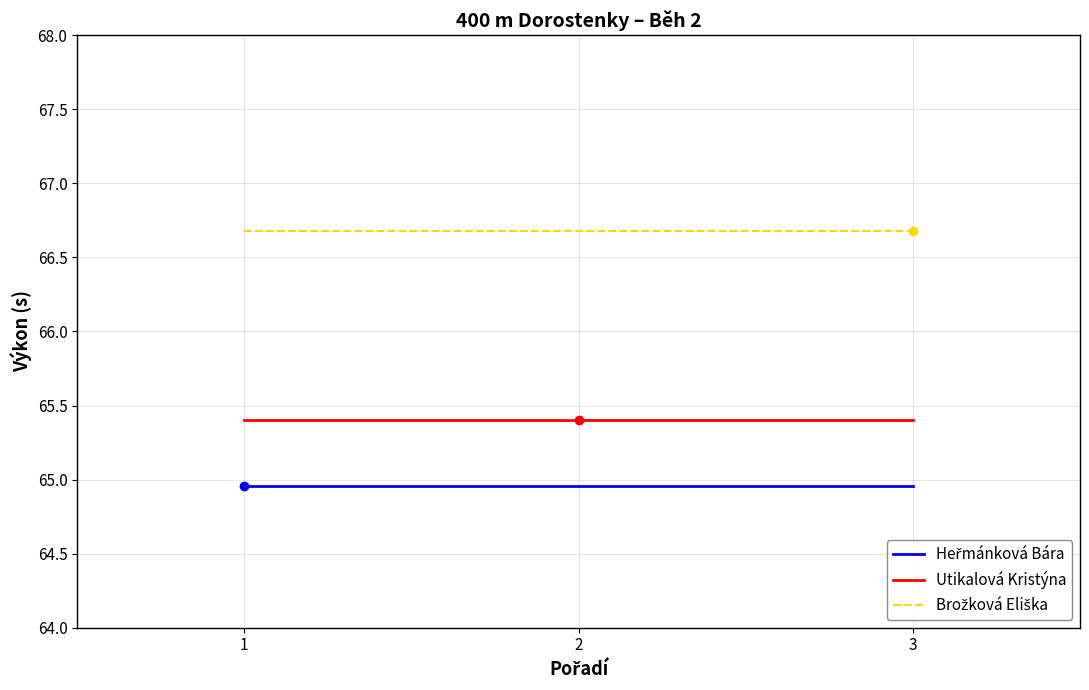

What is the sum of all Utikalová Kristýna values?

196.2